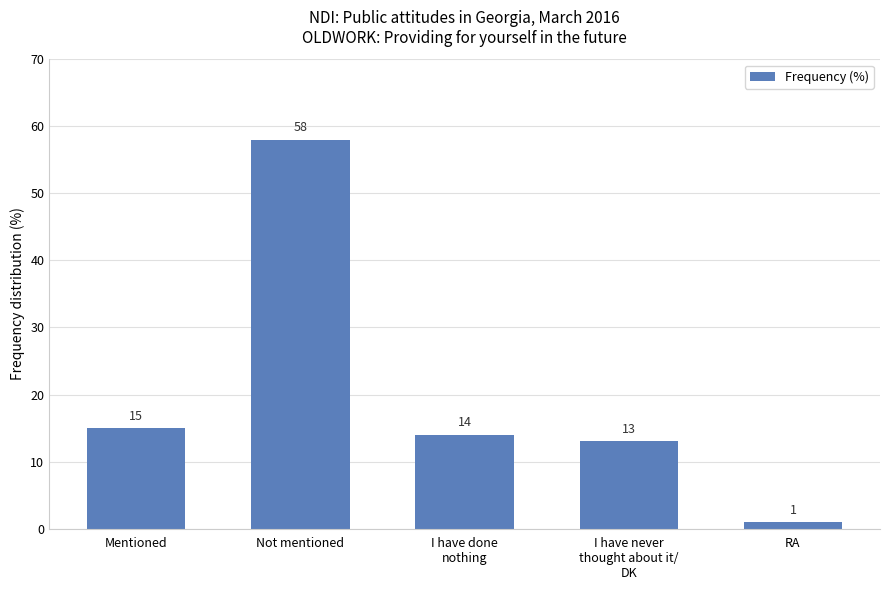

At which label is the value closest to 29?

Mentioned